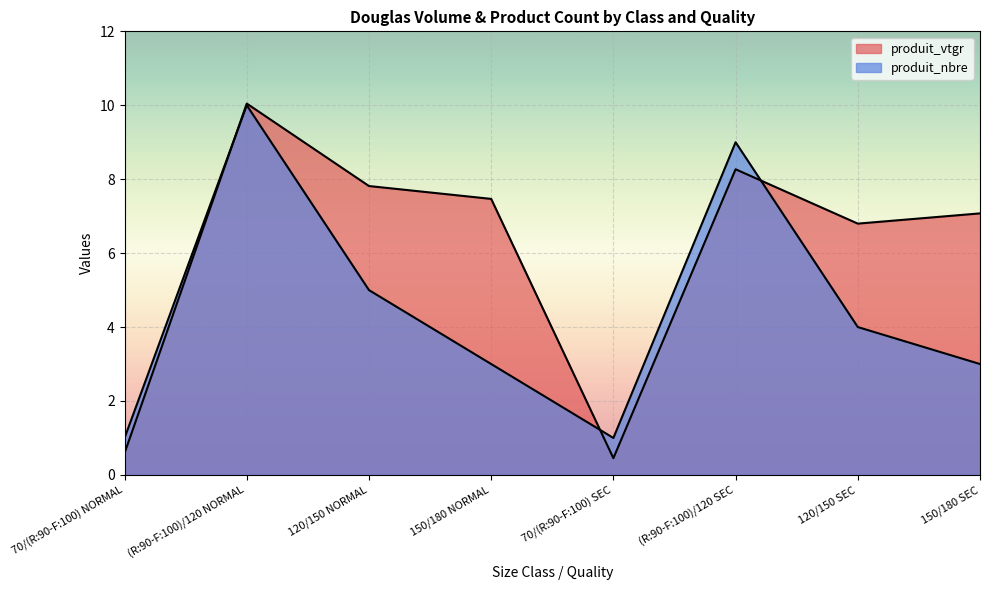

Is the value of produit_vtgr at (R:90-F:100)/120 SEC greater than the value of produit_nbre at 150/180 NORMAL?

Yes